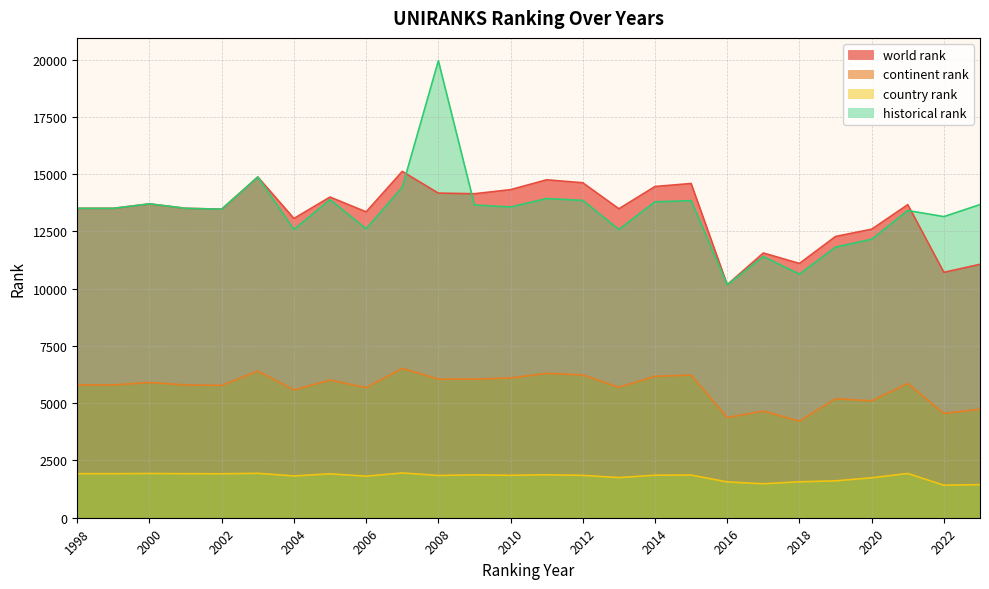

True or false: country rank and historical rank cross at least once.

False